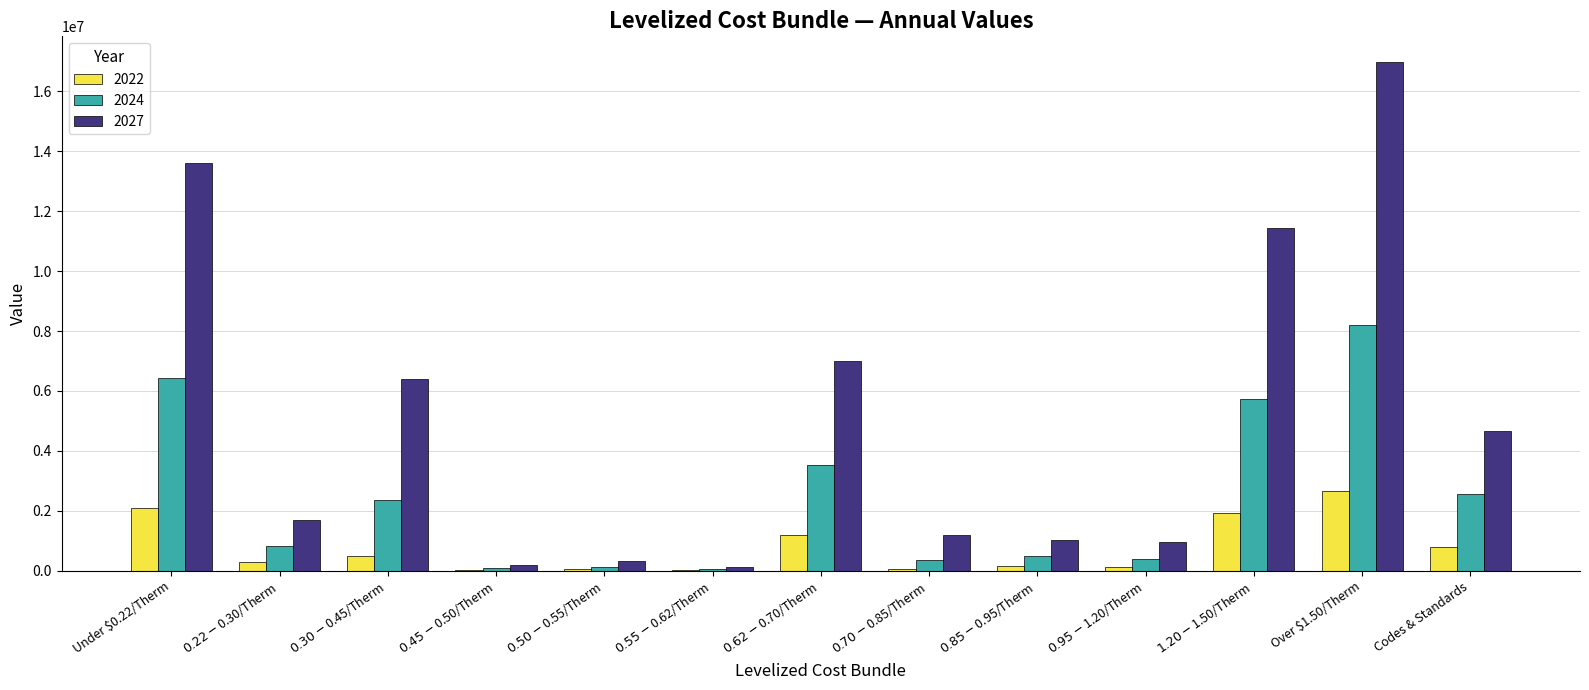

Does the chart contain stacked bars?

No